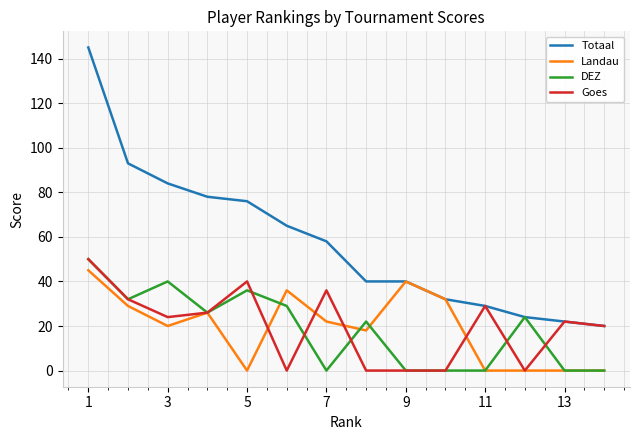

True or false: Landau has more than 0 interior local peaks.

True